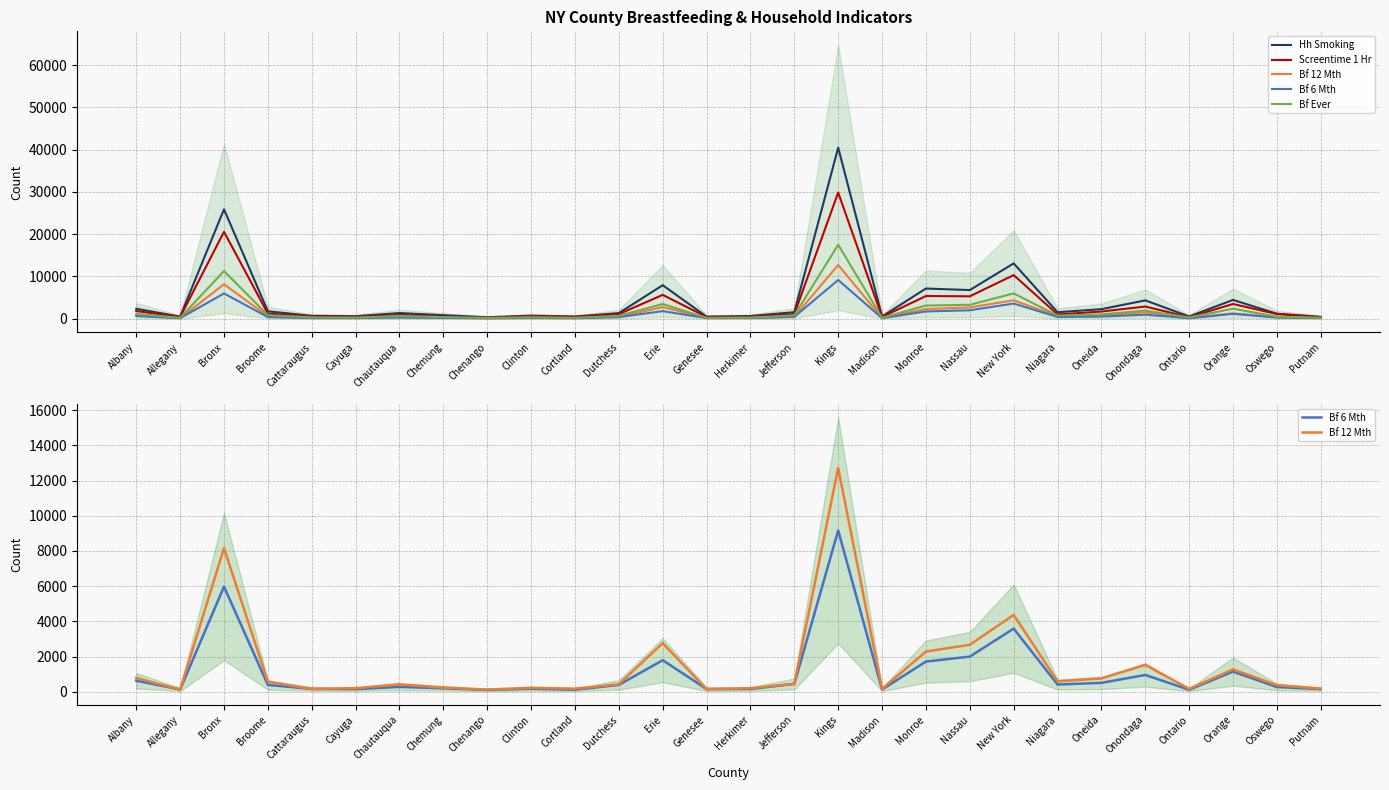

What is the total value across all series at Dutchess?

3890